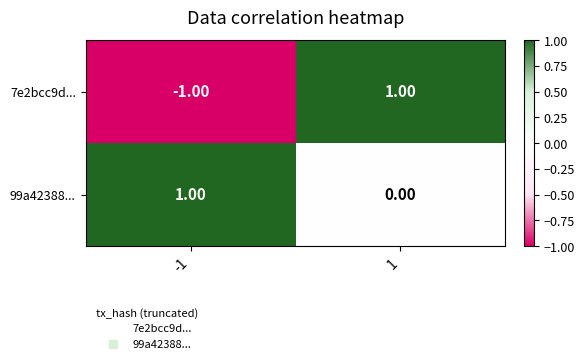

Is the value of 7e2bcc9d... at -1 greater than the value of 99a42388... at -1?

No